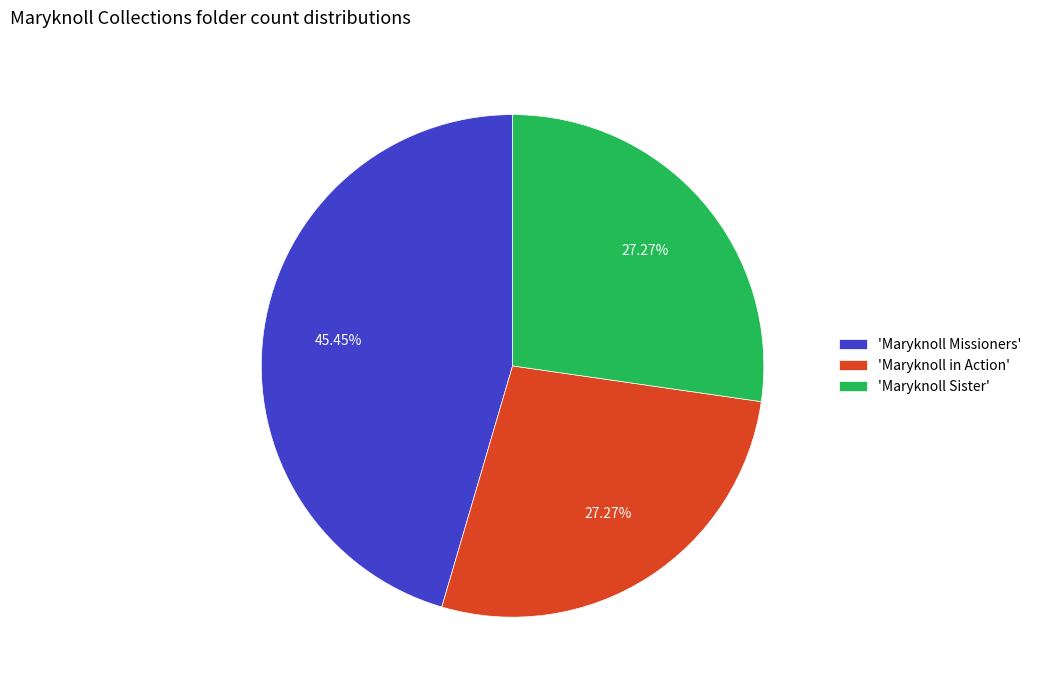

Is the sum of 'Maryknoll in Action' and 'Maryknoll Sister' greater than half?

Yes